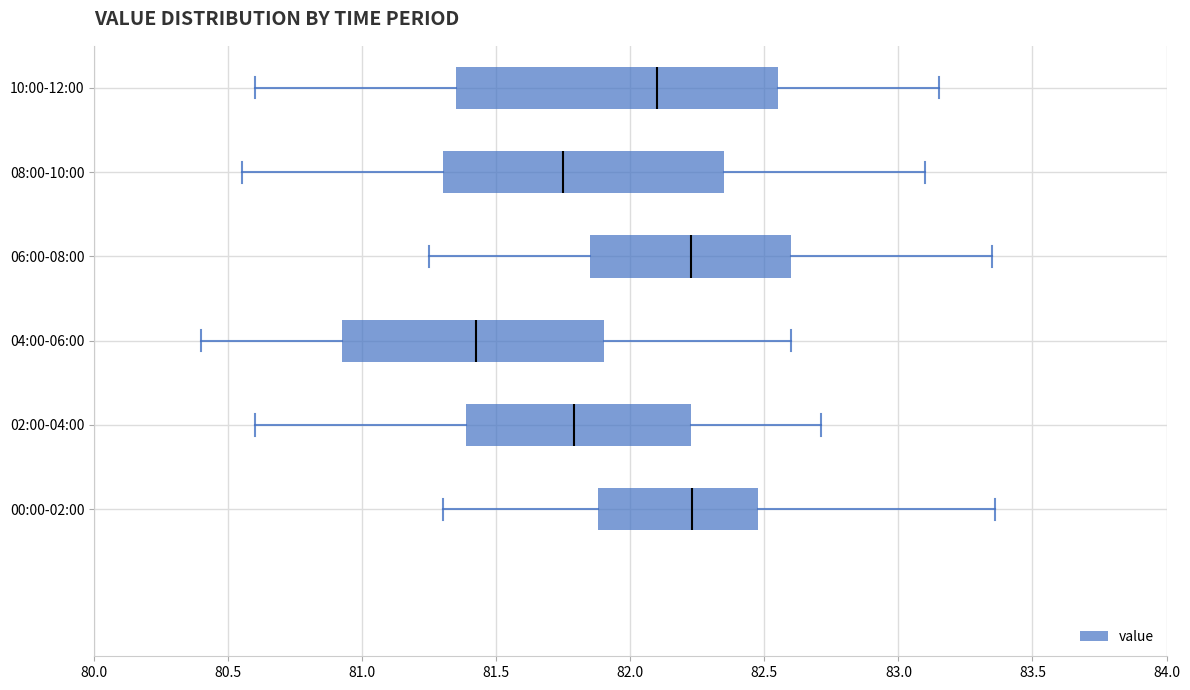

Reading bottom to top, read every box against the x-axis: the position of its median line, the range the box covers, and the ends of its whiskers. The values are not printed on the chart, so give them approximately, as read against the axis.

00:00-02:00: median 82.25, box 81.90 to 82.50, whiskers 81.30 to 83.35
02:00-04:00: median 81.80, box 81.40 to 82.25, whiskers 80.60 to 82.70
04:00-06:00: median 81.45, box 80.95 to 81.90, whiskers 80.40 to 82.60
06:00-08:00: median 82.25, box 81.85 to 82.60, whiskers 81.25 to 83.35
08:00-10:00: median 81.75, box 81.30 to 82.35, whiskers 80.55 to 83.10
10:00-12:00: median 82.10, box 81.35 to 82.55, whiskers 80.60 to 83.15